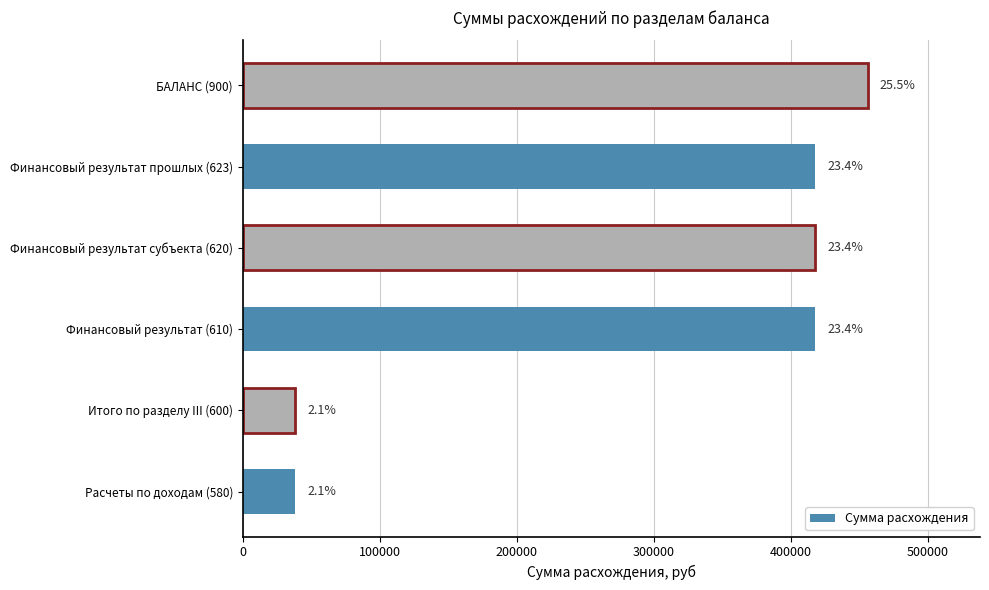

Does the chart contain any negative values?

No